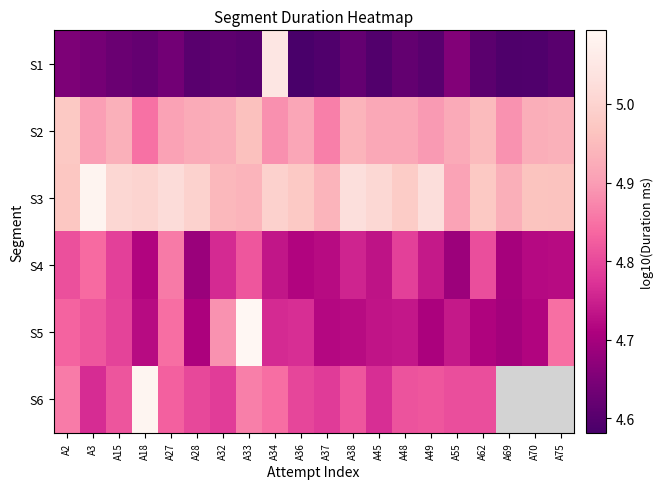

What is the total value across all series at A55?

28.7